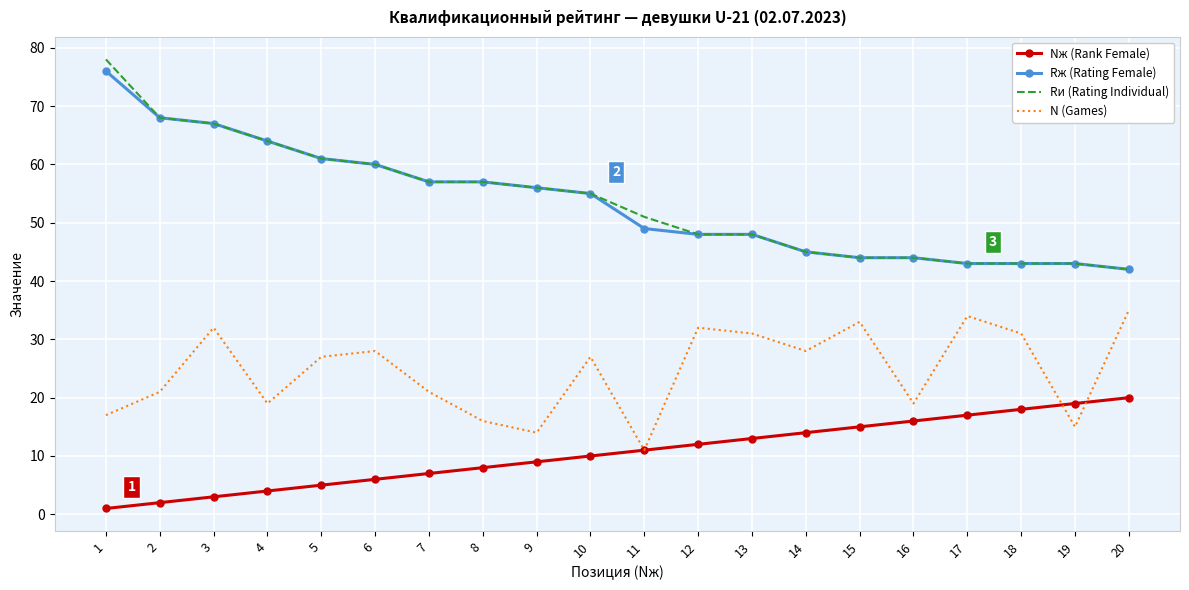

Which series has the largest range (max minus min)?

Rи (Rating Individual)